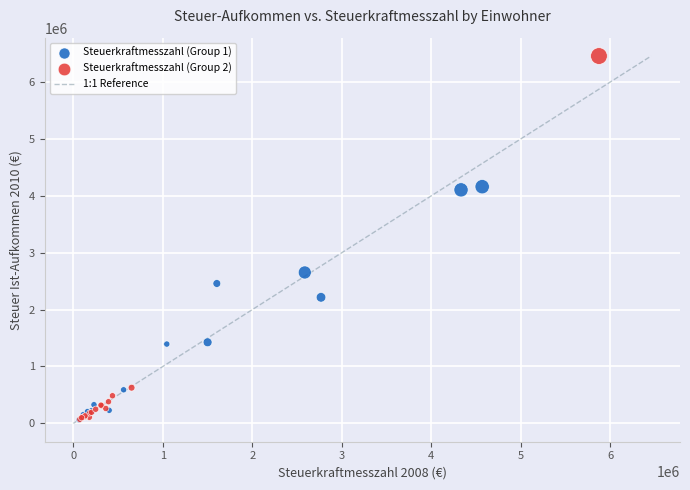

Which series has the largest Y range (max minus min)?

Steuerkraftmesszahl (Group 2)